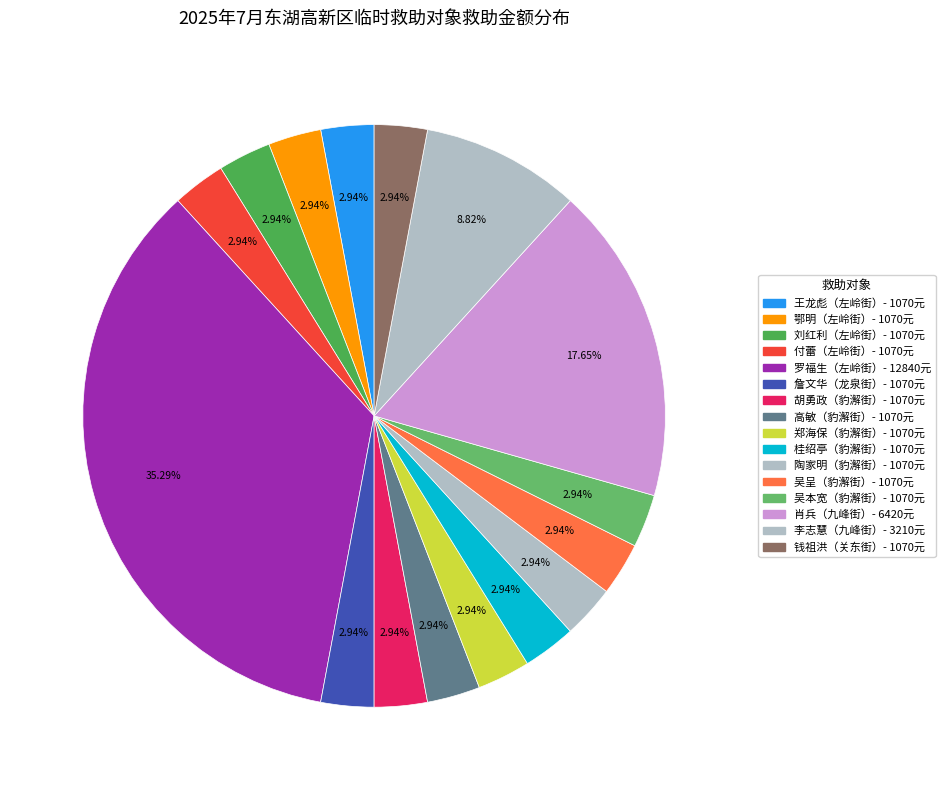

Count the number of slices in the pie.

16